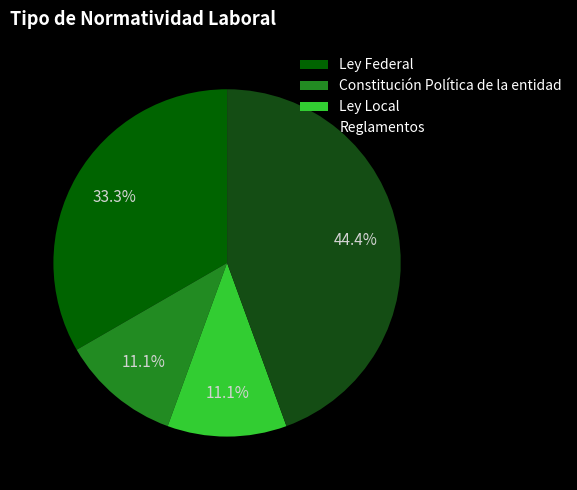

To the nearest percent, what is the difference between the largest and smallest slice percentages?

33%